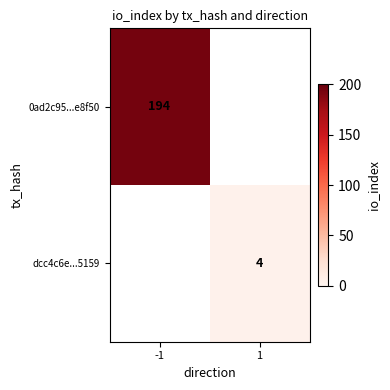

The value of 0ad2c95...e8f50 at -1 is 333. True or false?

False